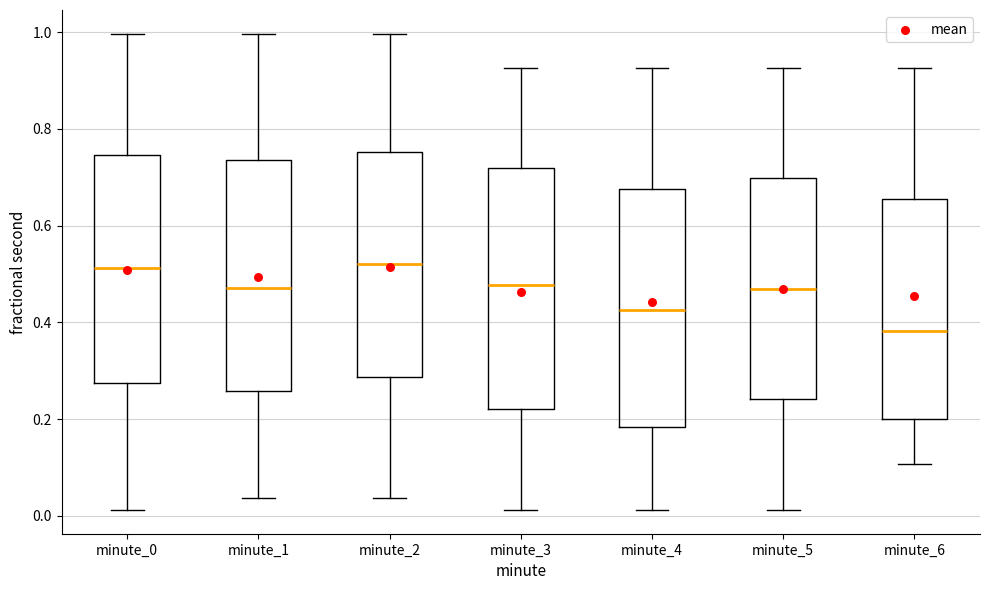

Which box has the lowest median line?

minute_6